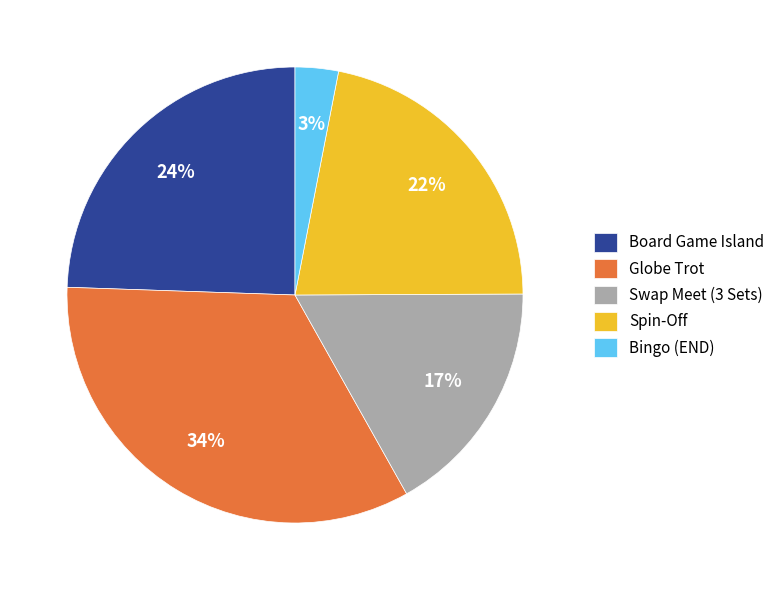

Do Spin-Off and Bingo (END) together represent more than half of the pie?

No